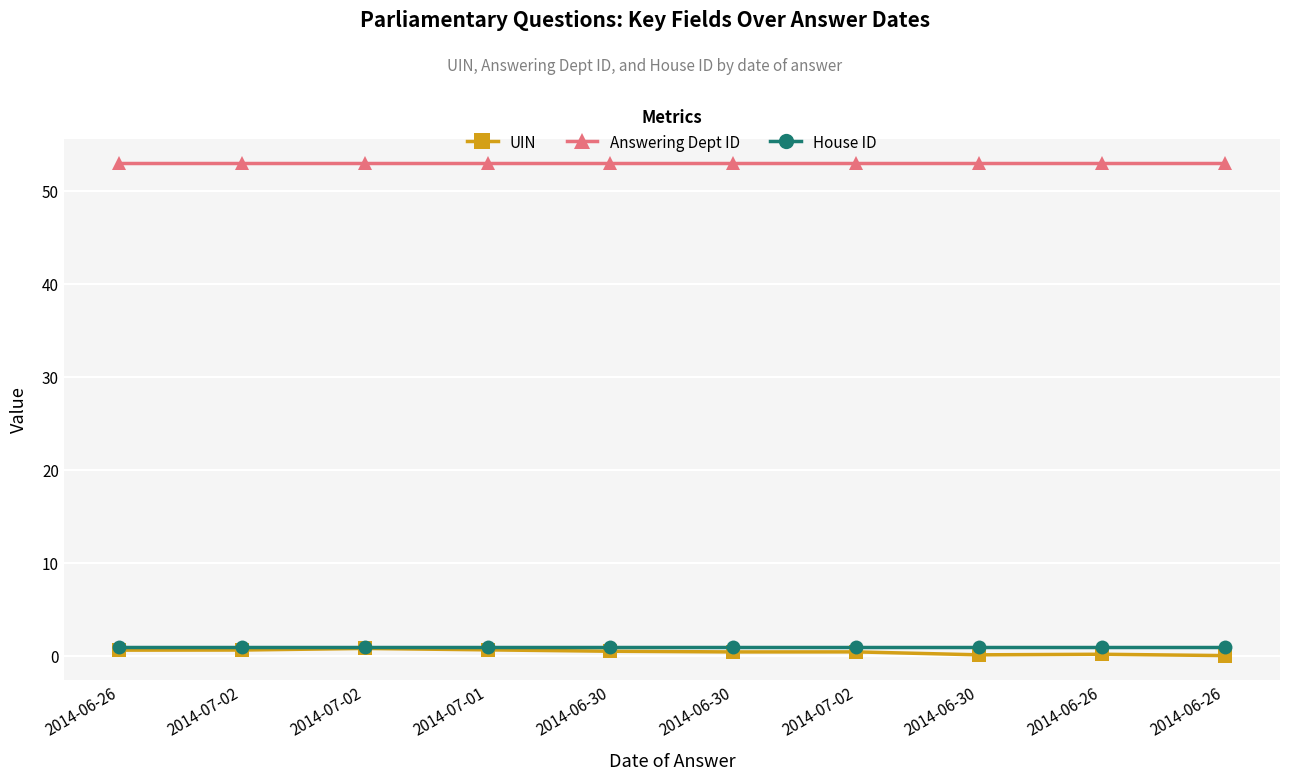

What is the label of the 10th point from the left?

2014-06-26